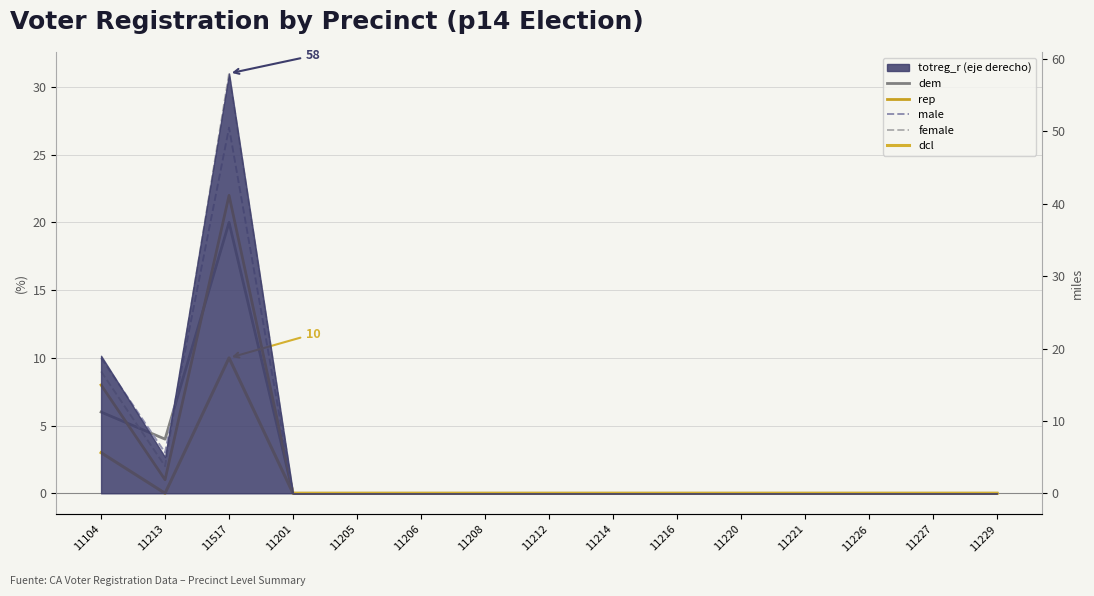

Between 11221 and 11226, which series saw the biggest shift?

dem